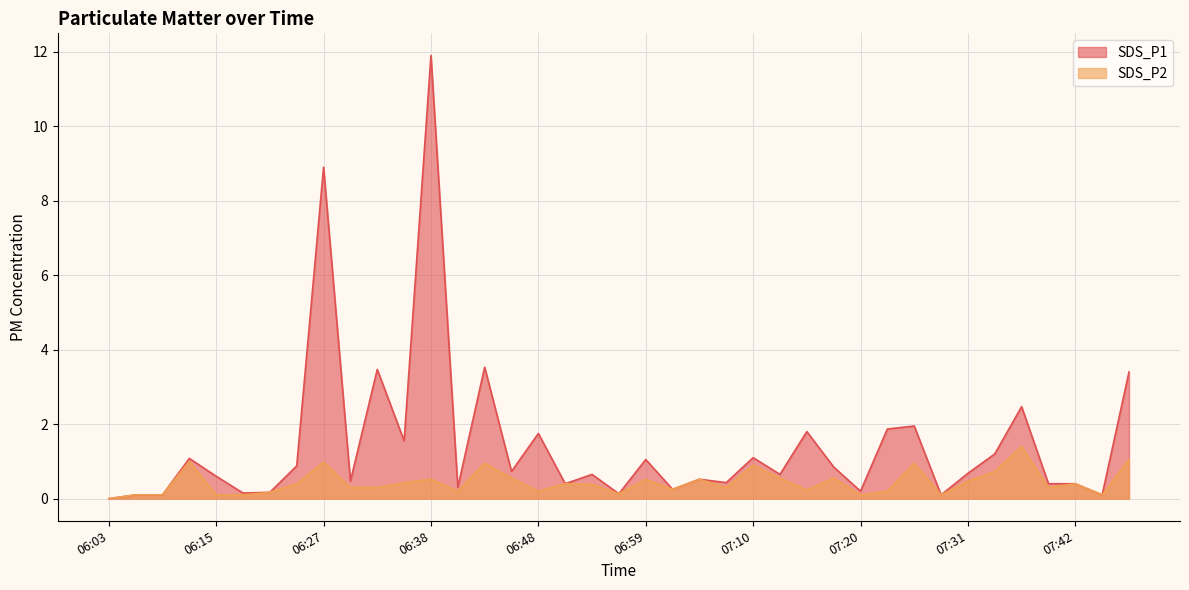

Which series has the largest range (max minus min)?

SDS_P1